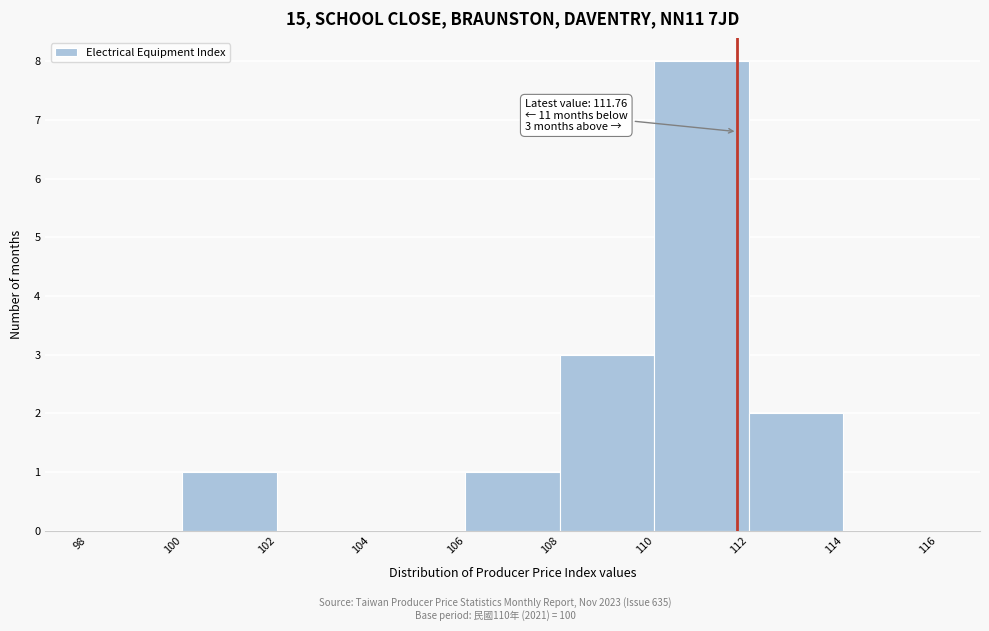

Over which range of the x-axis is the bar tallest?

110 to 112